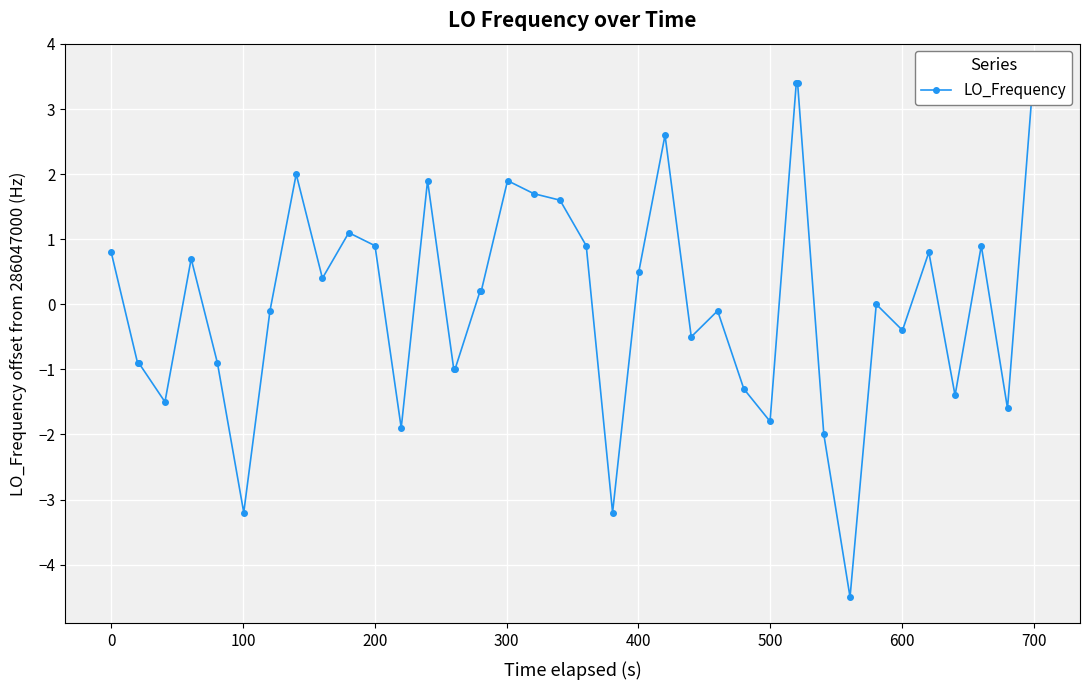

The value at 700 is 0.5. True or false?

False